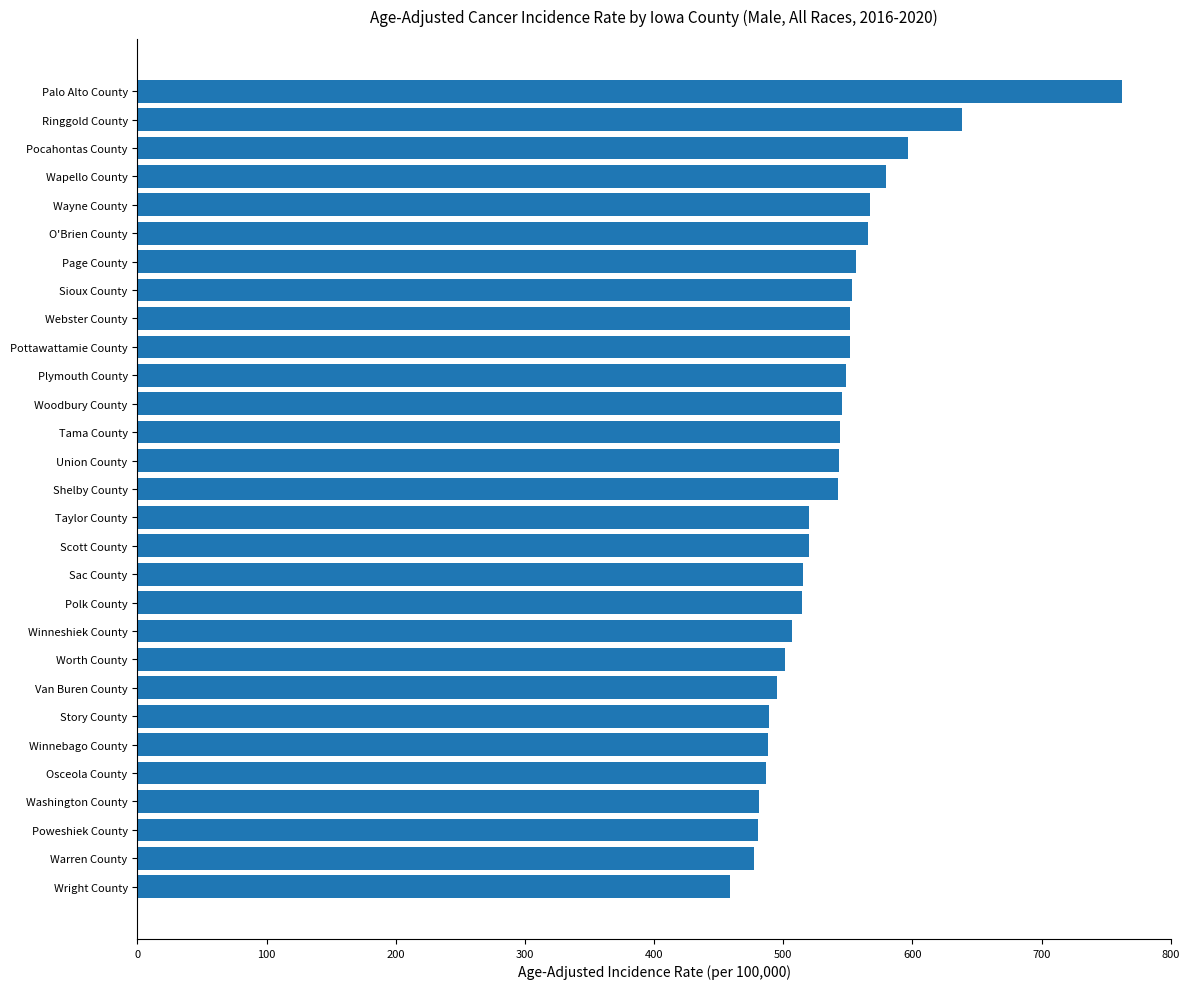

What is the minimum value shown in the chart?

458.9